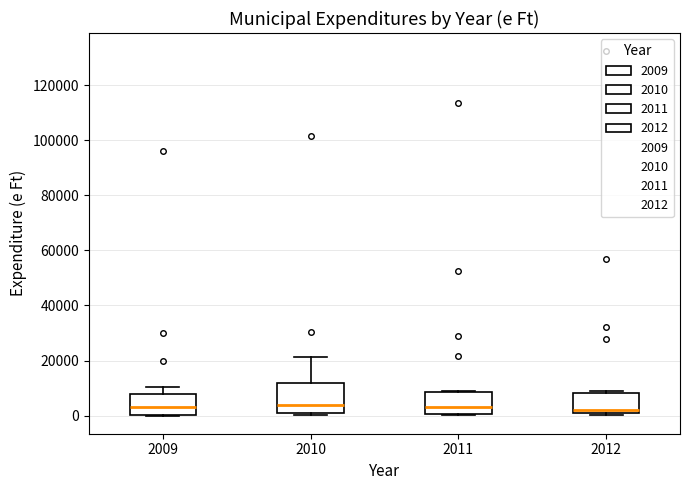

Where is the upper edge of the box at x = 2011 on the y-axis? The values are not printed on the chart, so give them approximately, as read against the axis.

8000